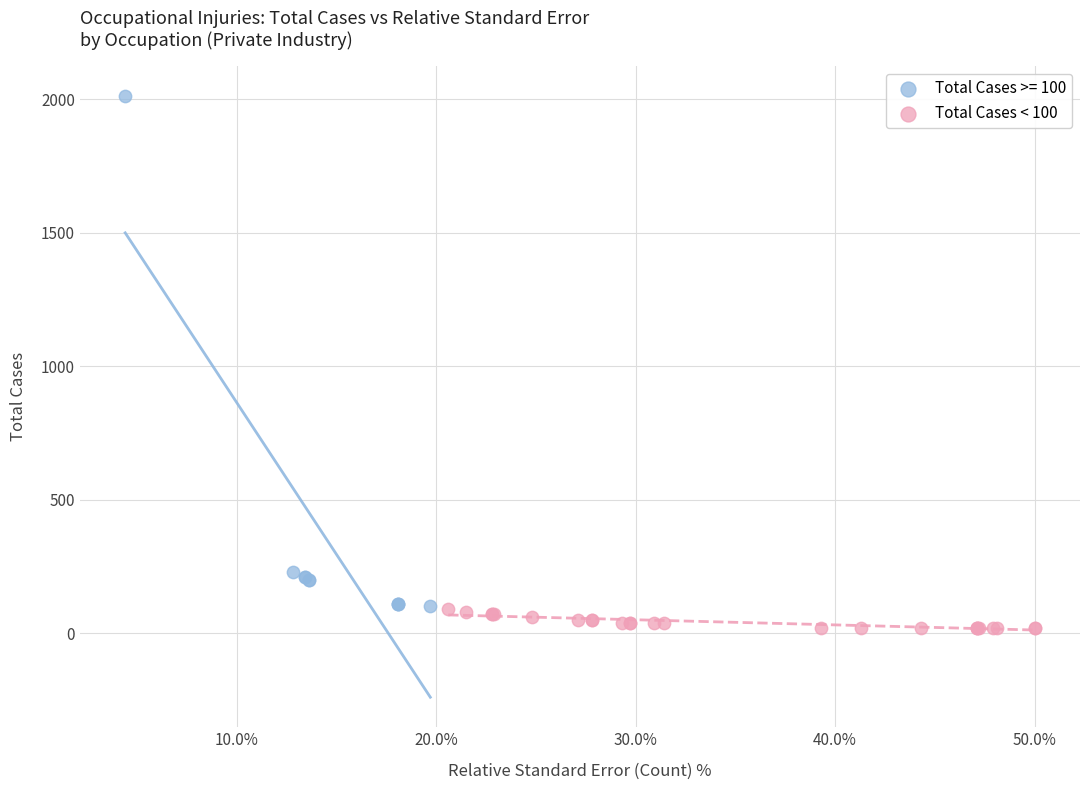

Which series has the widest spread of Y values?

Total Cases >= 100